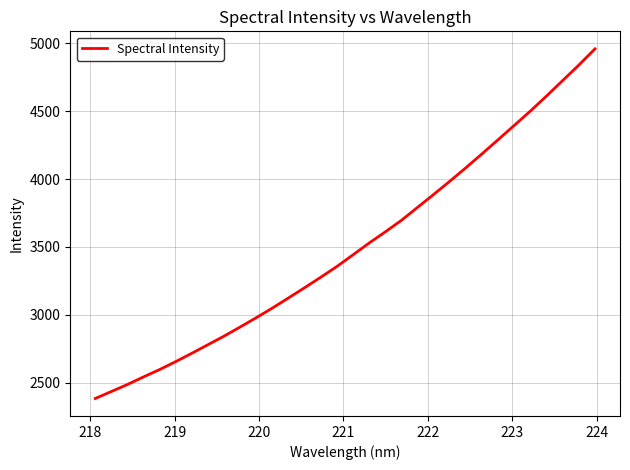

What is the maximum value shown in the chart?

4960.7